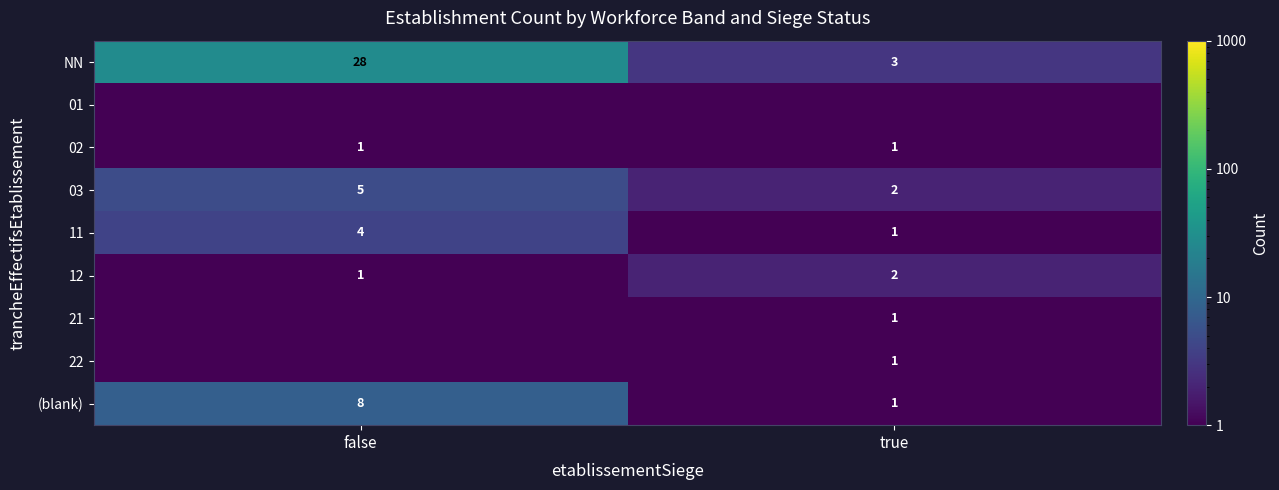

What is the approximate value of 12 at false?

1.0